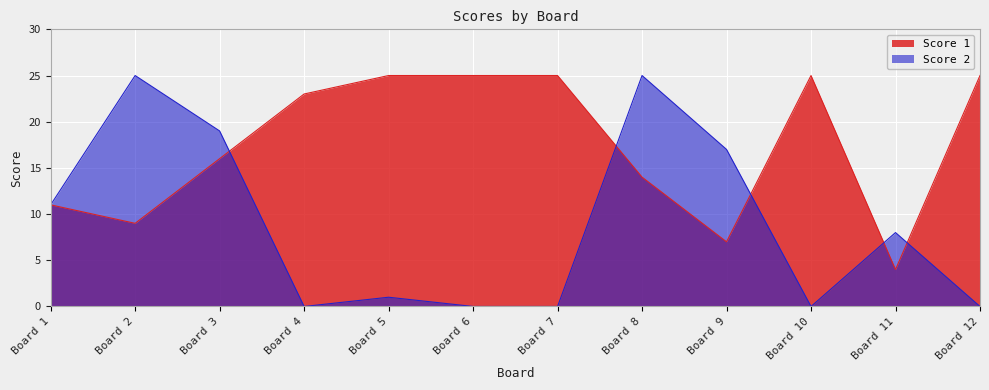

True or false: Score 1 has a value of 25 at Board 6.

True